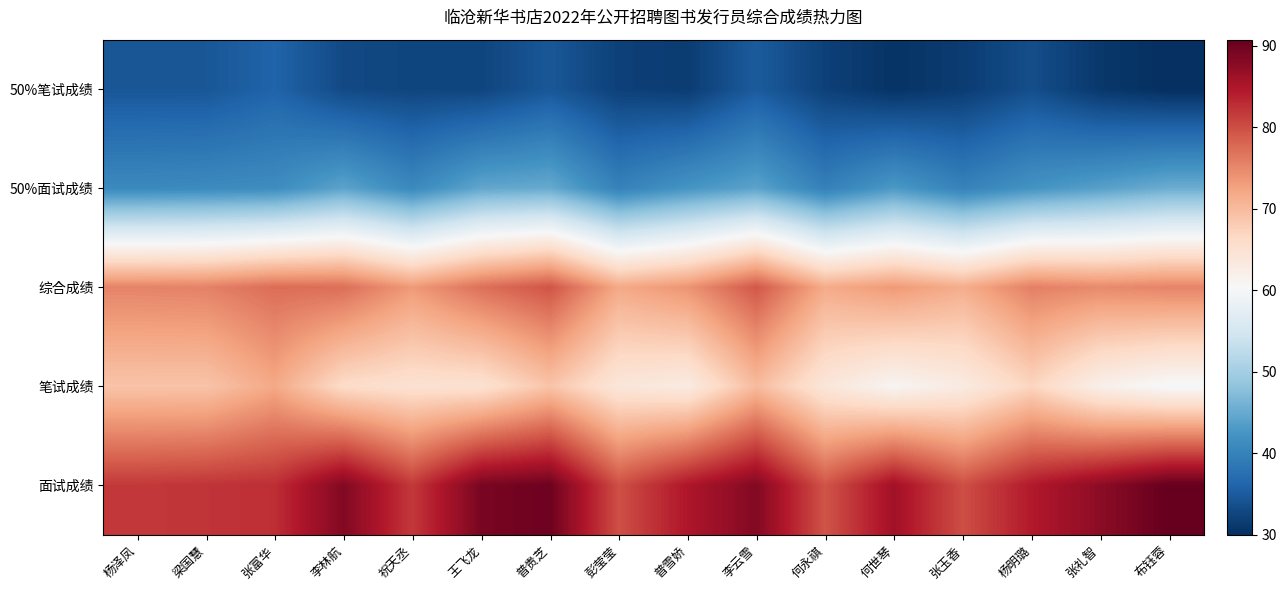

How many data points does each series have?

16